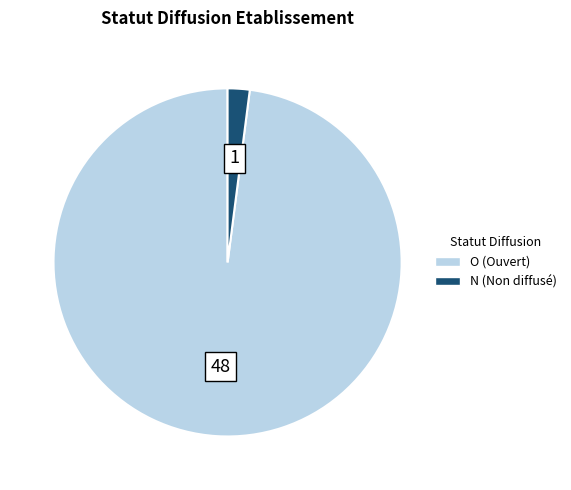

True or false: O accounts for 89% of the total.

False